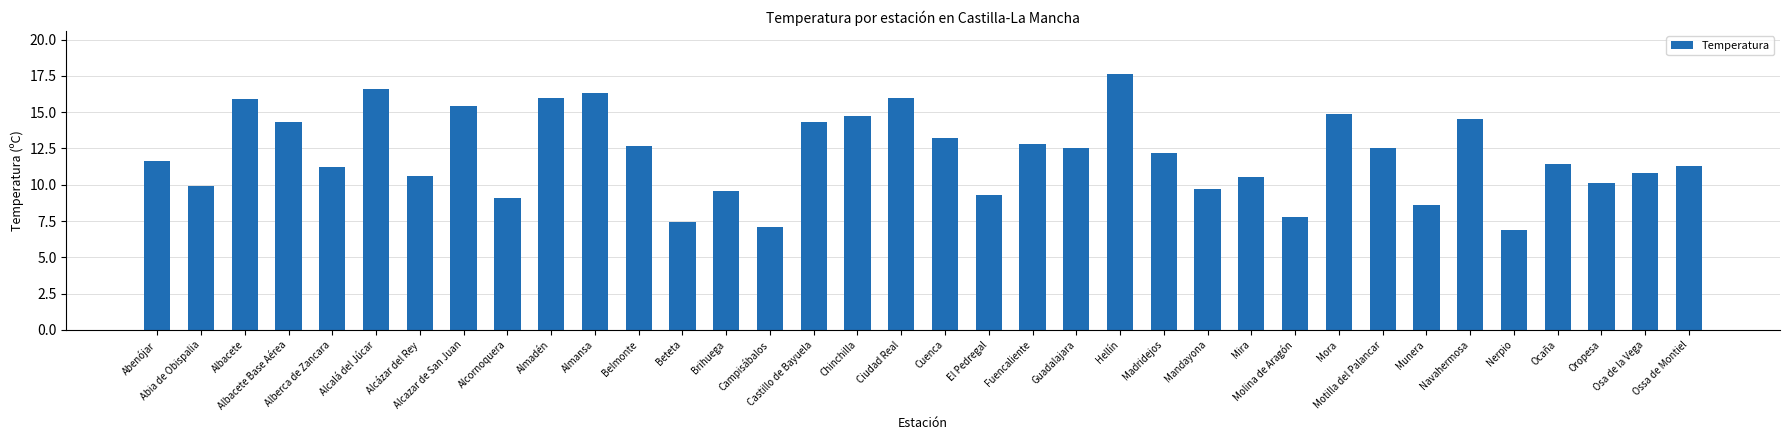

What is the change in value from Guadalajara to Madridejos?

-0.3